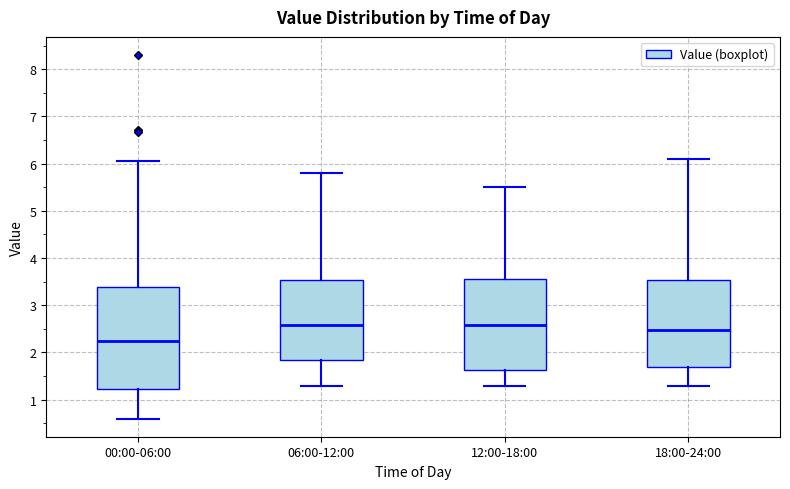

Reading left to right, read every box against the y-axis: the position of its median line, the range the box covers, and the ends of its whiskers. The values are not printed on the chart, so give them approximately, as read against the axis.

00:00-06:00: median 2.3, box 1.2 to 3.4, whiskers 0.6 to 6.1
06:00-12:00: median 2.6, box 1.8 to 3.5, whiskers 1.3 to 5.8
12:00-18:00: median 2.6, box 1.6 to 3.6, whiskers 1.3 to 5.5
18:00-24:00: median 2.5, box 1.7 to 3.5, whiskers 1.3 to 6.1